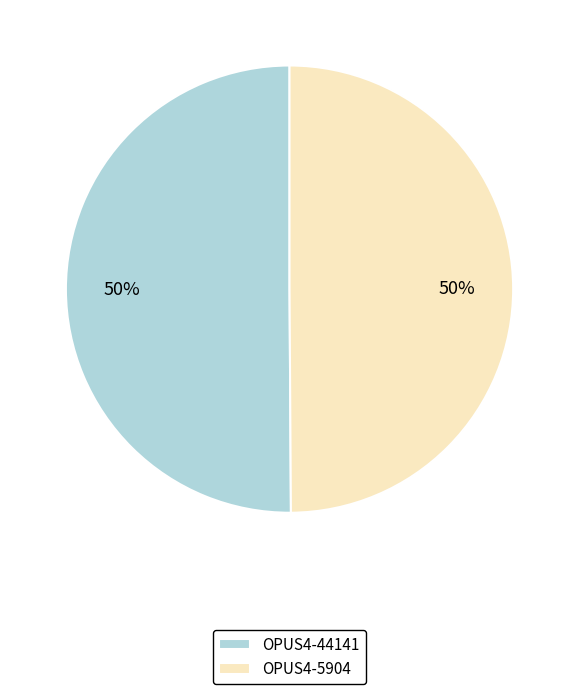

Is the sum of OPUS4-44141 and OPUS4-5904 greater than half?

Yes